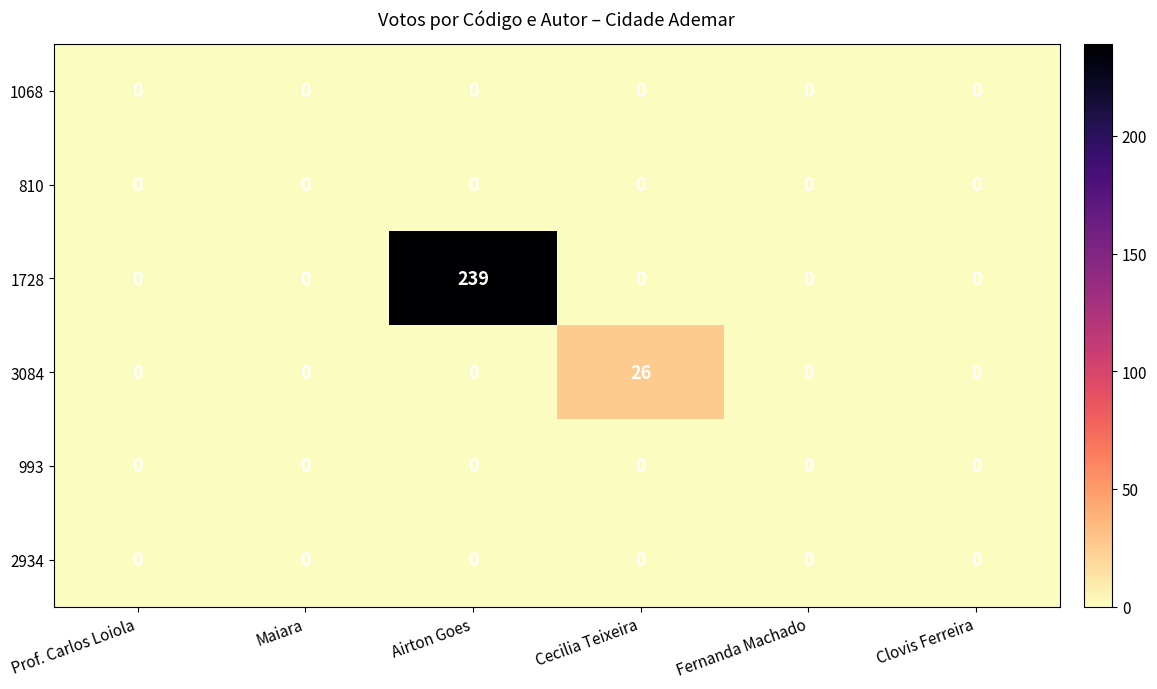

At which category does the chart reach its peak across all series?

Airton Goes